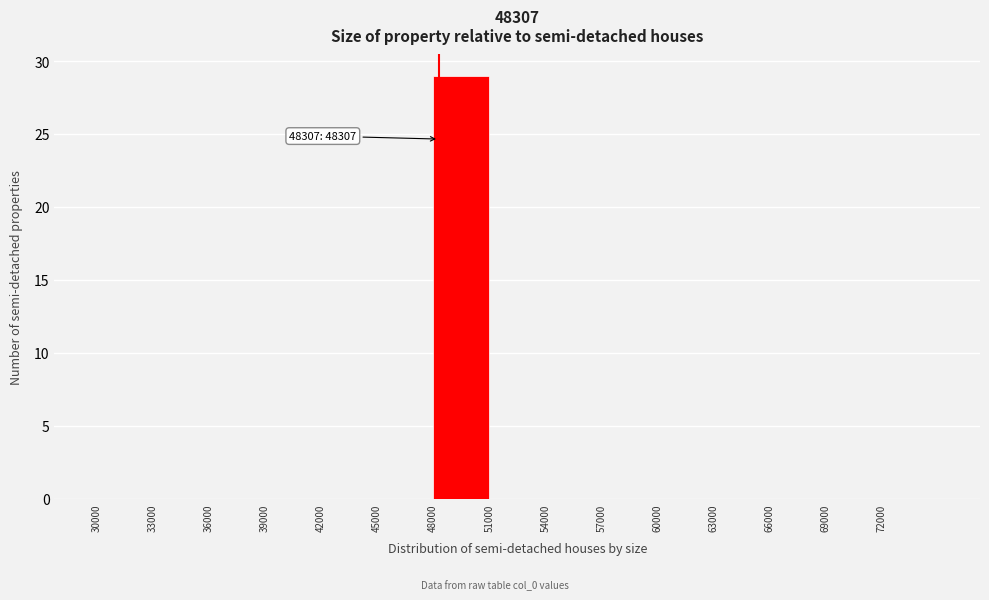

Over which range of the x-axis is the bar tallest?

48000 to 51000